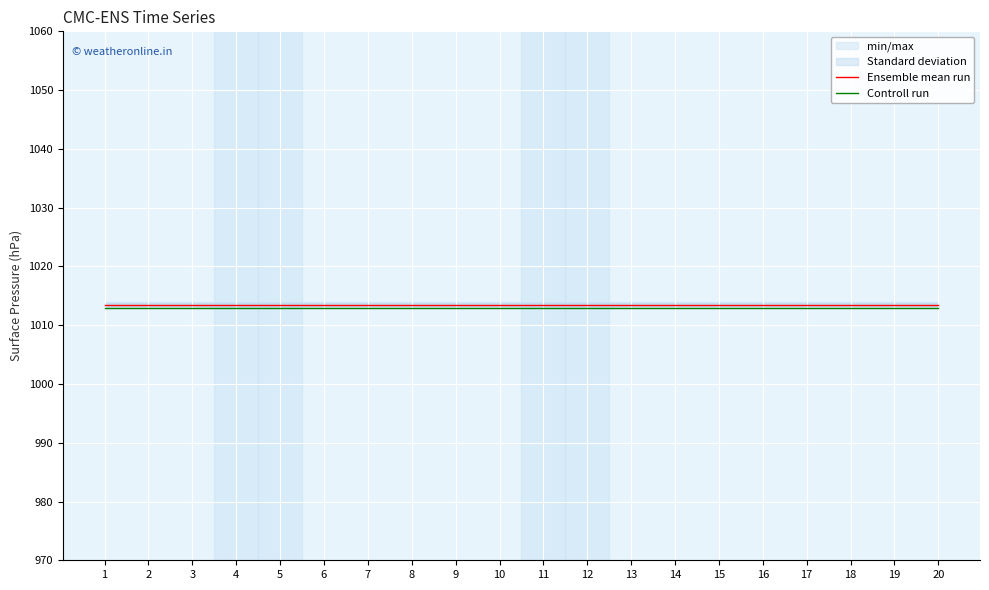

Between 12 and 15, which series saw the biggest shift?

Ensemble mean run